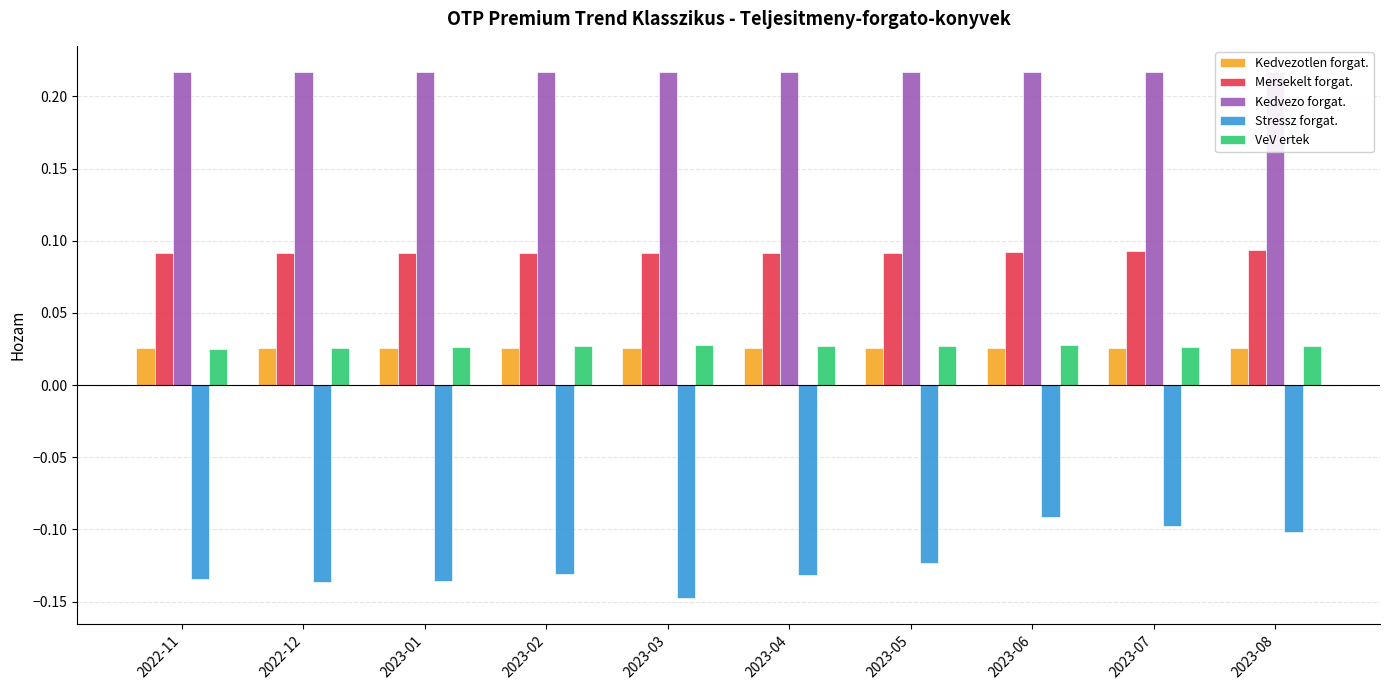

What are all the series names shown in the legend?

Kedvezotlen forgat., Mersekelt forgat., Kedvezo forgat., Stressz forgat., VeV ertek